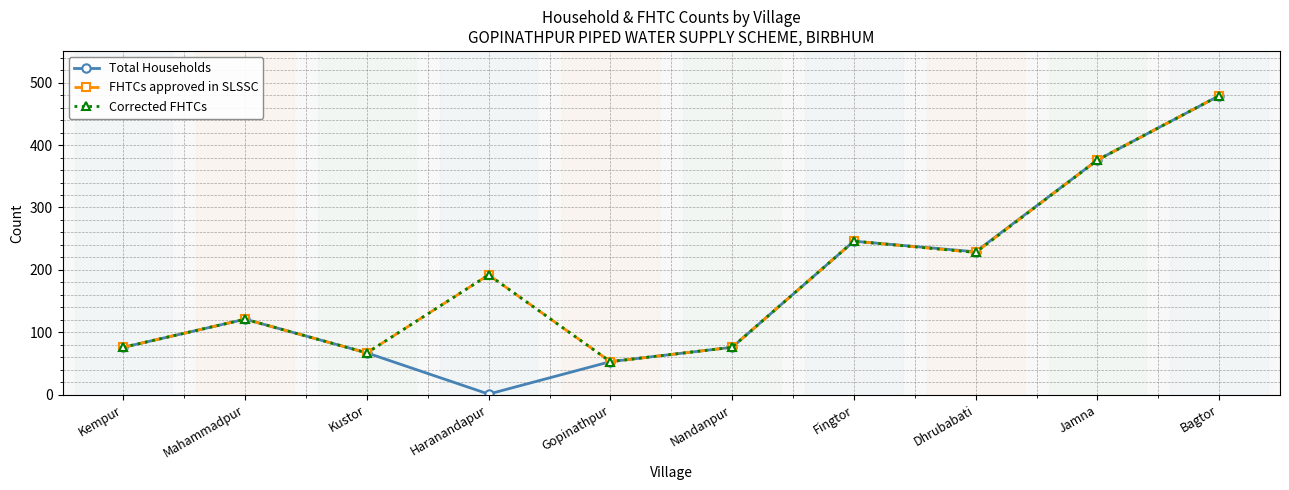

Reading left to right, list all the values displayed in this chart.

Total Households: 76	121	67	1	53	76	246	229	376	479
FHTCs approved in SLSSC: 76	121	67	192	53	76	246	228	376	479
Corrected FHTCs: 76	121	67	192	53	76	246	228	376	479